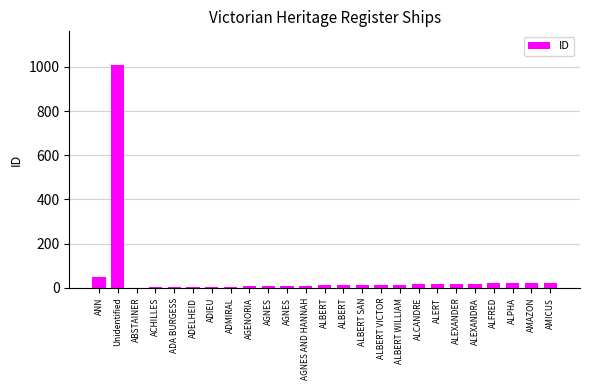

Reading right to left, list all the values displayed in this chart.

AMICUS=24	AMAZON=23	ALPHA=22	ALFRED=20	ALEXANDRA=19	ALEXANDER=18	ALERT=17	ALCANDRE=16	ALBERT WILLIAM=15	ALBERT VICTOR=14	ALBERT SAN=13	ALBERT=12	ALBERT=11	AGNES AND HANNAH=10	AGNES=9	AGNES=8	AGENORIA=7	ADMIRAL=6	ADIEU=5	ADELHEID=4	ADA BURGESS=3	ACHILLES=2	ABSTAINER=1	Unidentified=1009	ANN=51